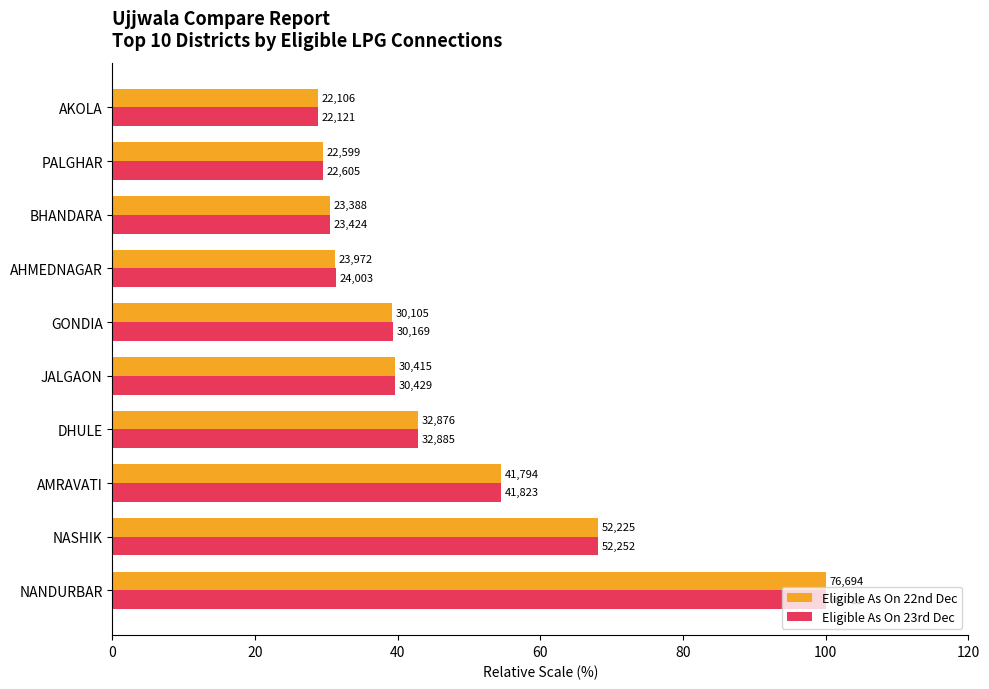

Reading left to right, list all the values displayed in this chart.

Eligible As On 22nd Dec: 100.0	68.1	54.5	42.9	39.6	39.2	31.2	30.5	29.5	28.8
Eligible As On 23rd Dec: 100.0	68.1	54.5	42.9	39.7	39.3	31.3	30.5	29.5	28.8